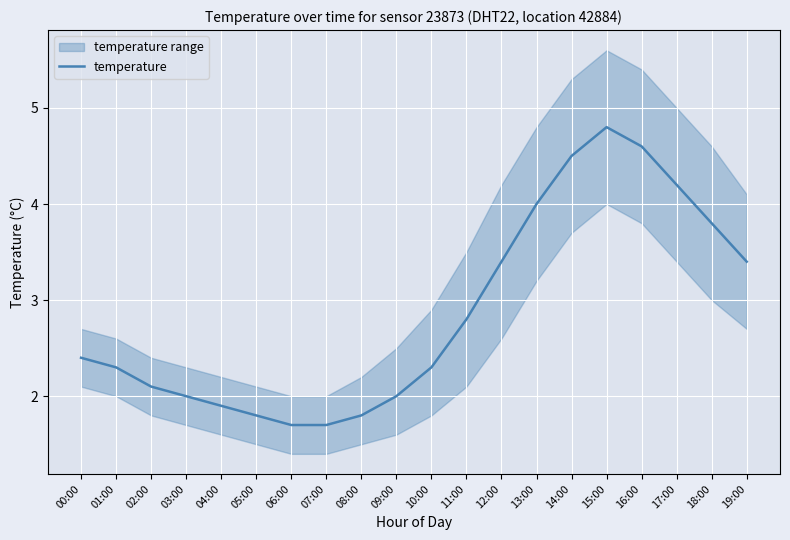

Rank the categories by value from lowest to highest.

06:00, 07:00, 05:00, 08:00, 04:00, 03:00, 09:00, 02:00, 01:00, 10:00, 00:00, 11:00, 12:00, 19:00, 18:00, 13:00, 17:00, 14:00, 16:00, 15:00